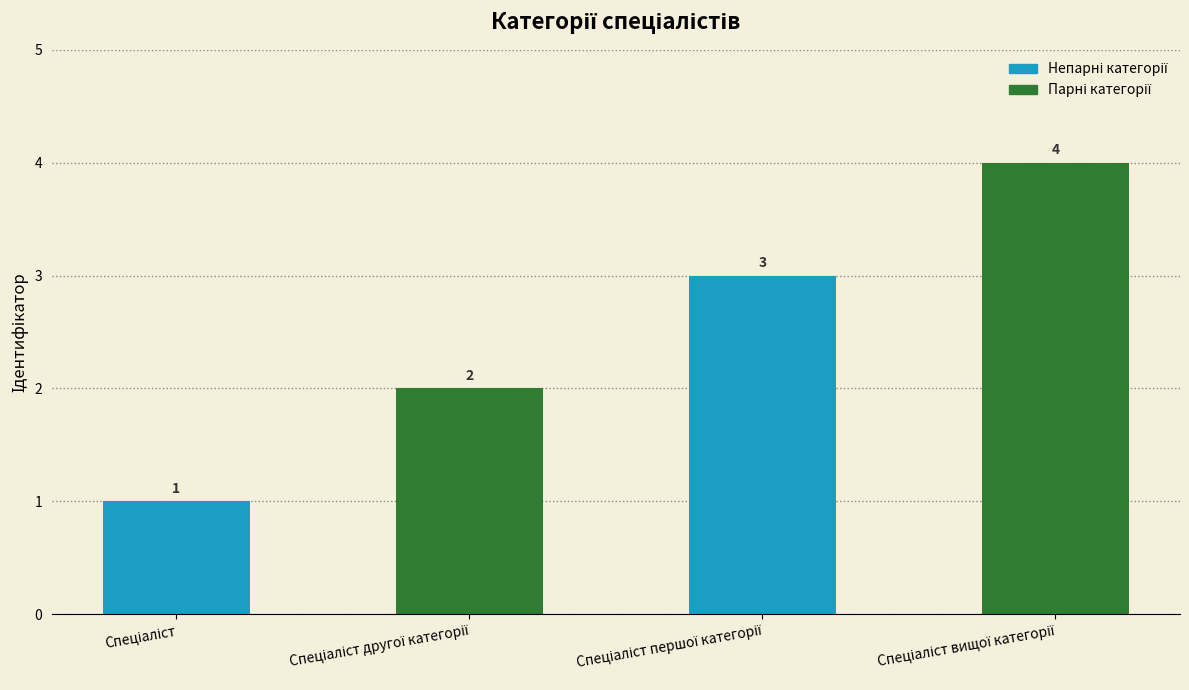

What is the sum of all values?

10